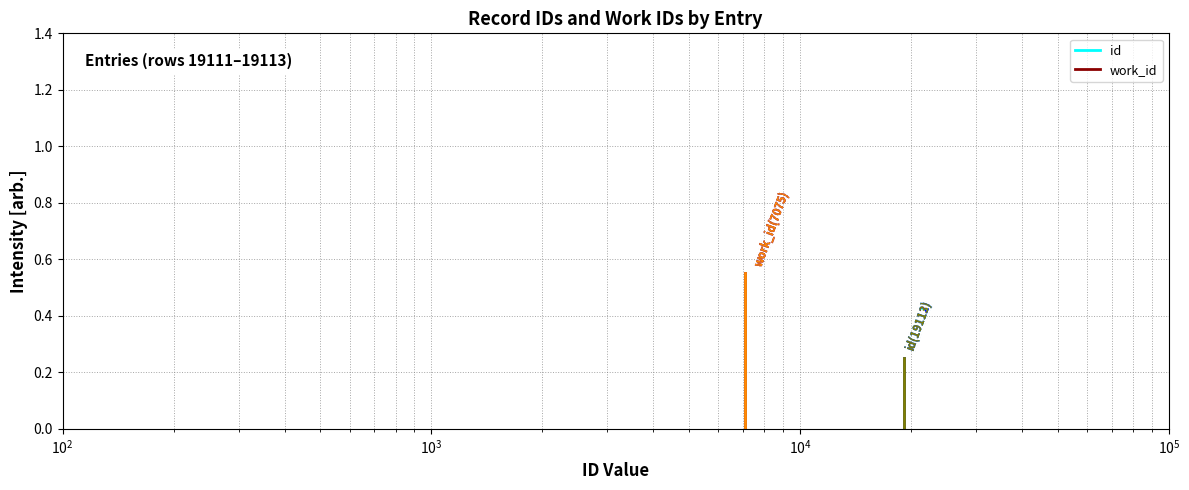

Is the value of id at $\mathdefault{10^{2}}$ greater than the value of work_id at $\mathdefault{10^{2}}$?

No